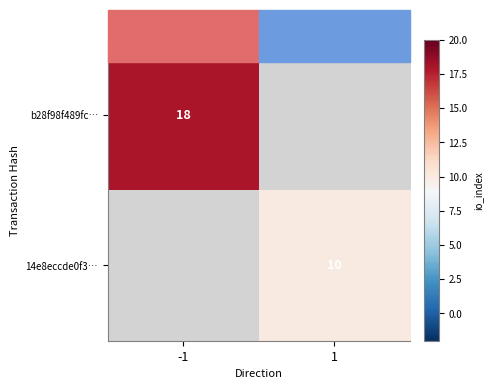

What is the smallest value displayed?

10.0